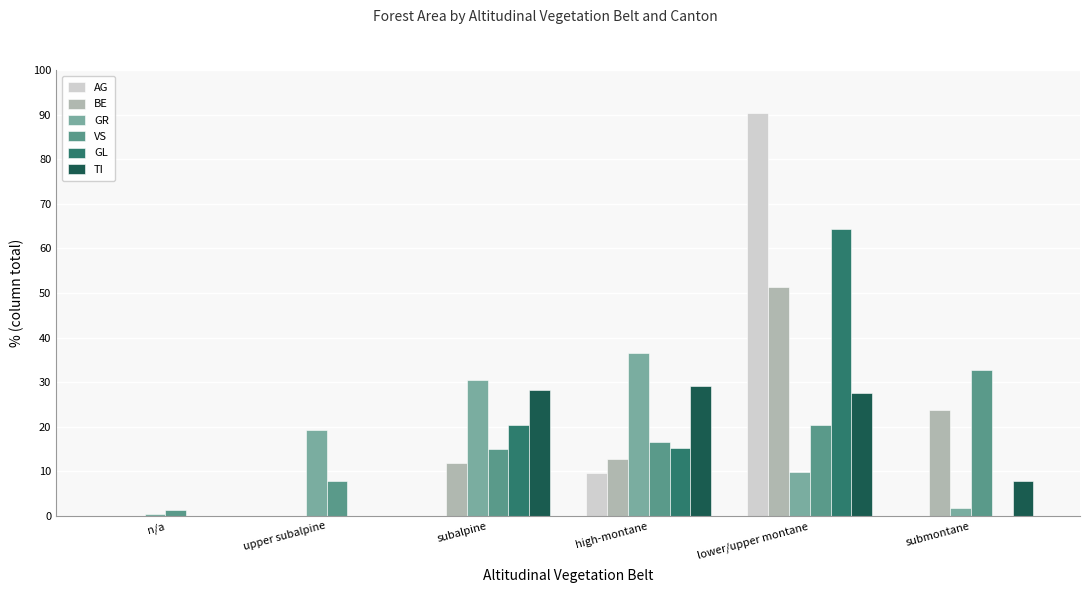

Count the number of categories in the chart.

6